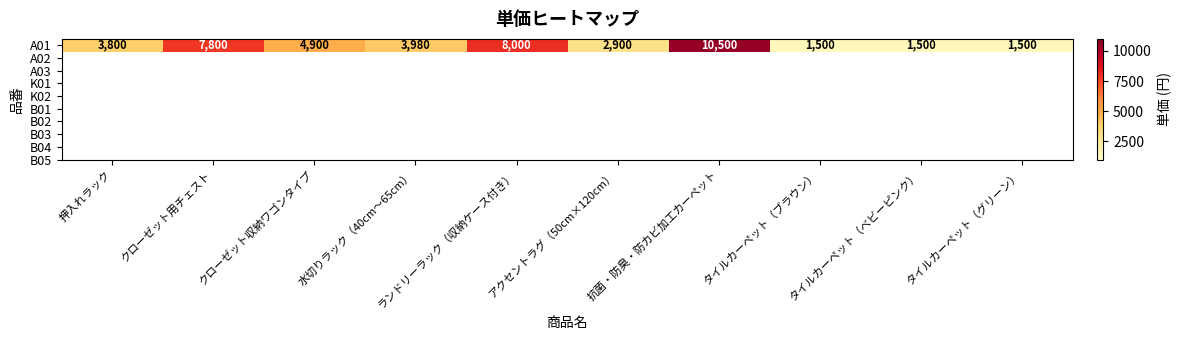

Reading right to left, list all the values displayed in this chart.

タイルカーペット（グリーン）=1500	タイルカーペット（ベビーピンク）=1500	タイルカーペット（ブラウン）=1500	抗菌・防臭・防カビ加工カーペット=10500	アクセントラグ（50cm×120cm）=2900	ランドリーラック（収納ケース付き）=8000	水切りラック（40cm～65cm）=3980	クローゼット収納ワゴンタイプ=4900	クローゼット用チェスト=7800	押入れラック=3800